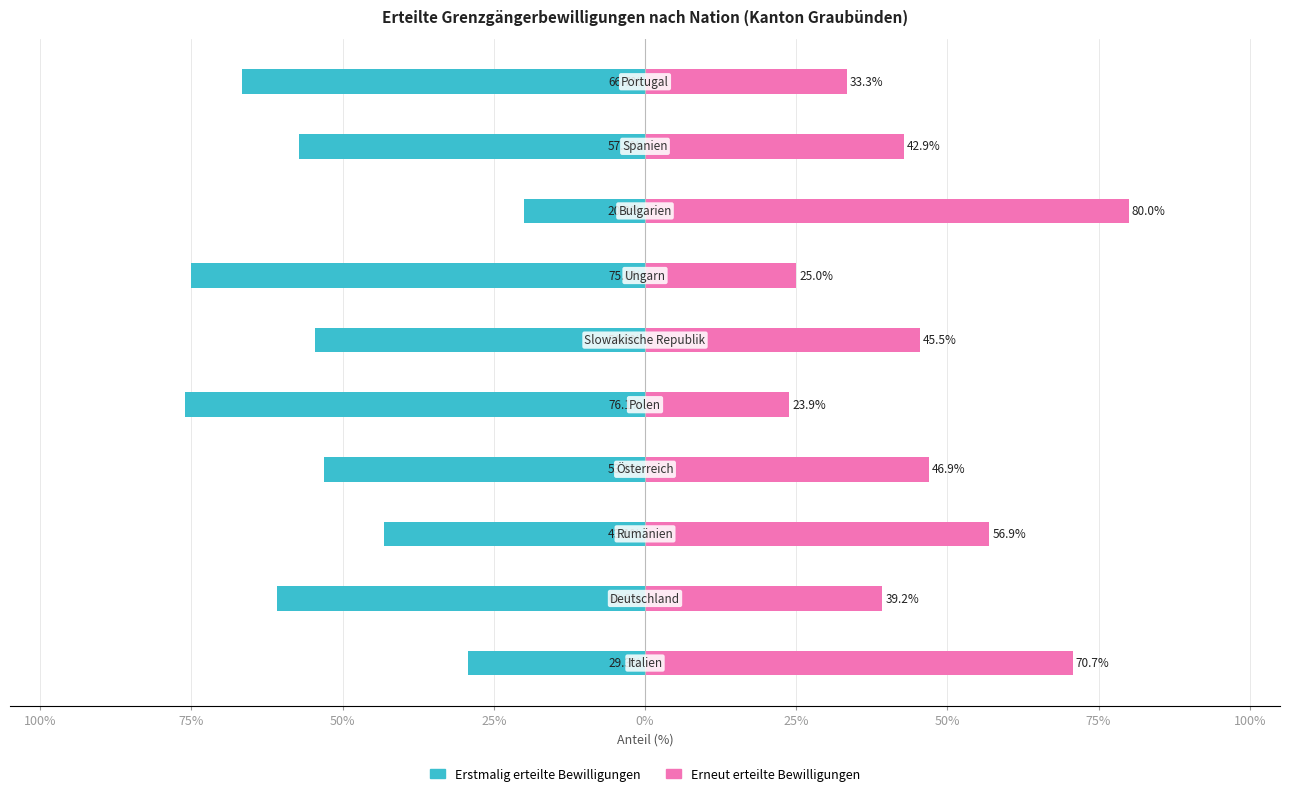

The Erstmalig erteilte Bewilligungen series shows -25.7 at 0%. True or false?

False